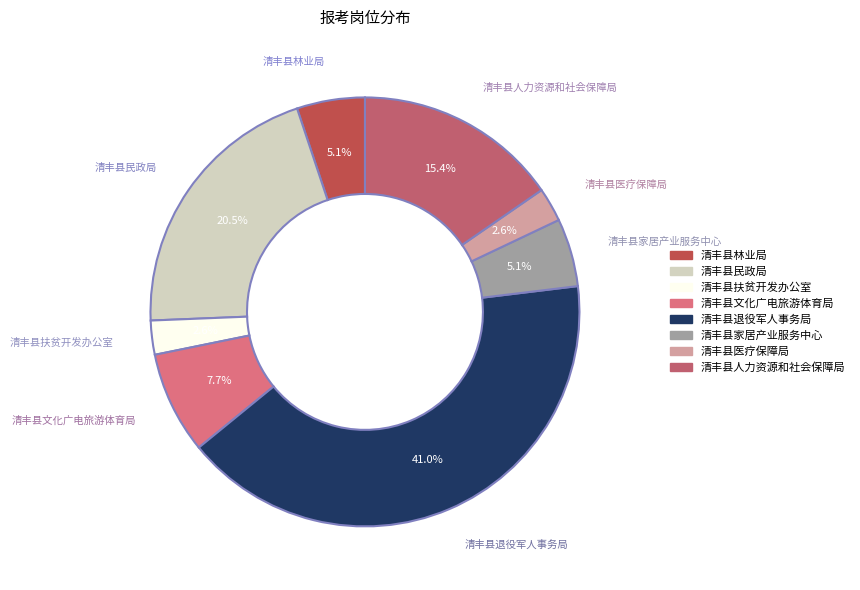

What percentage is NOT represented by 清丰县退役军人事务局?

59.0%